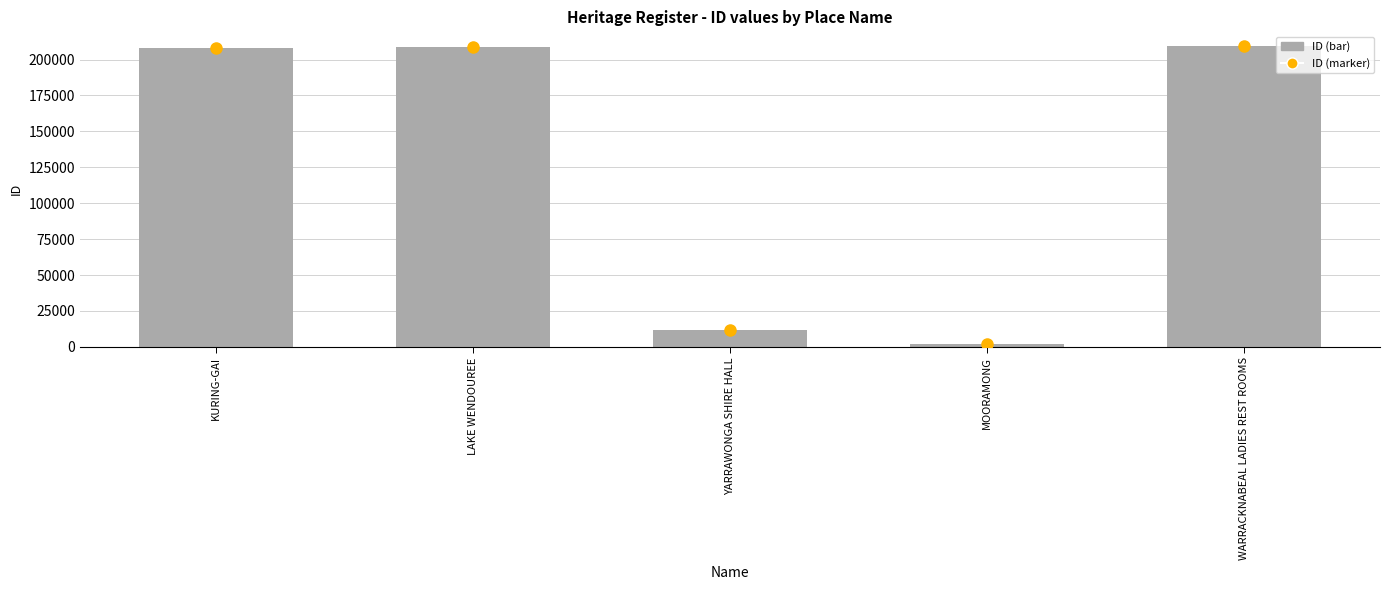

What is the greatest value displayed?

209200